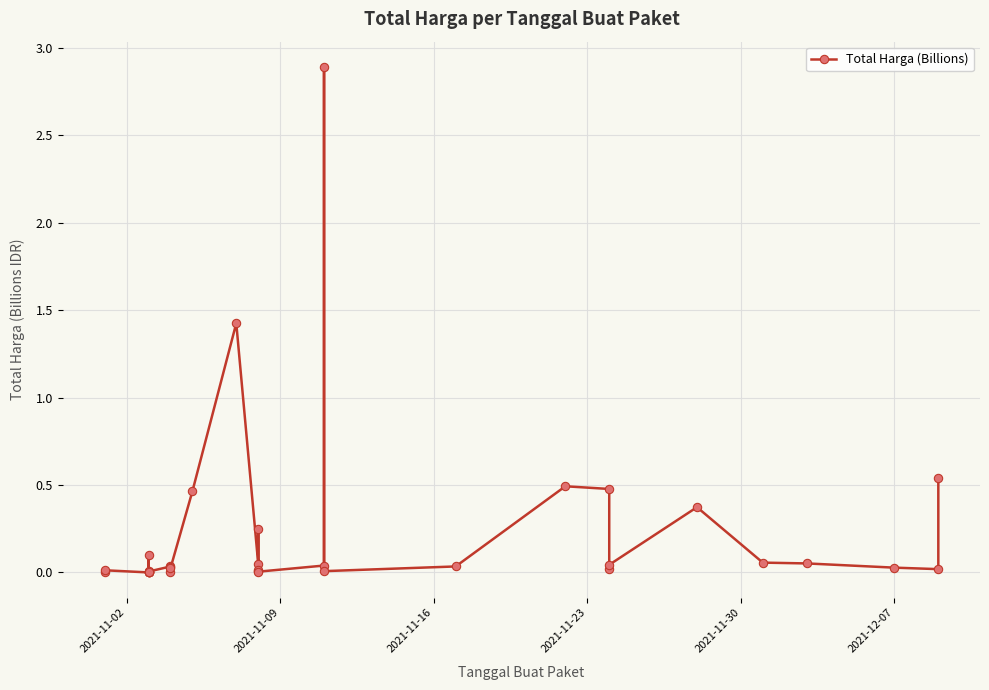

What is the value of the 32nd point from the left?

0.1